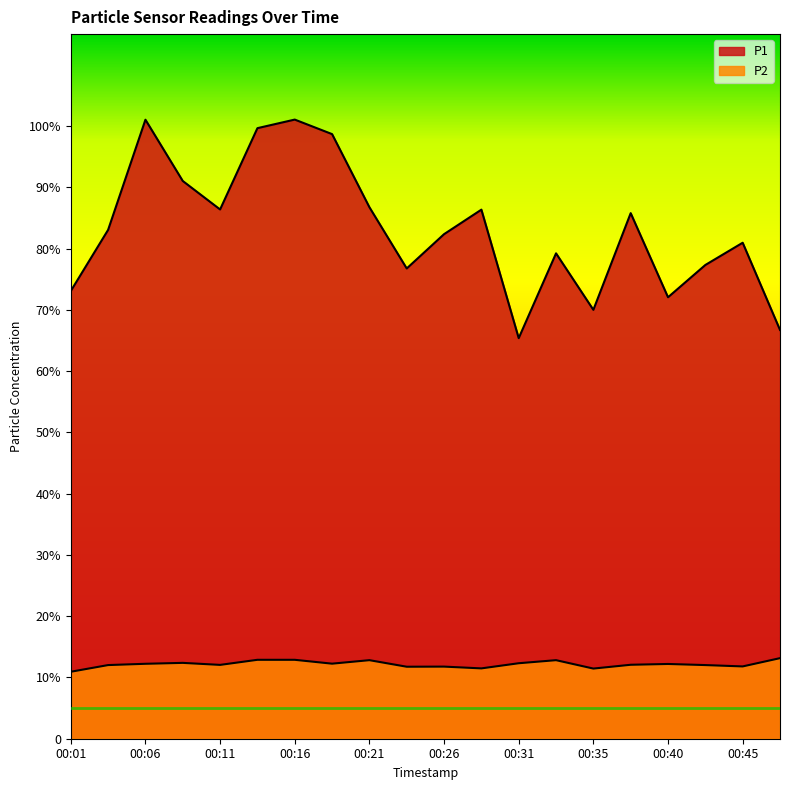

Which label corresponds to the largest value in the chart?

00:16